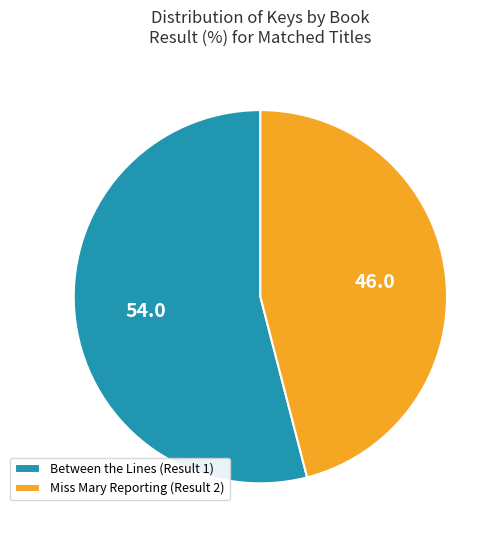

Count the number of slices in the pie.

2